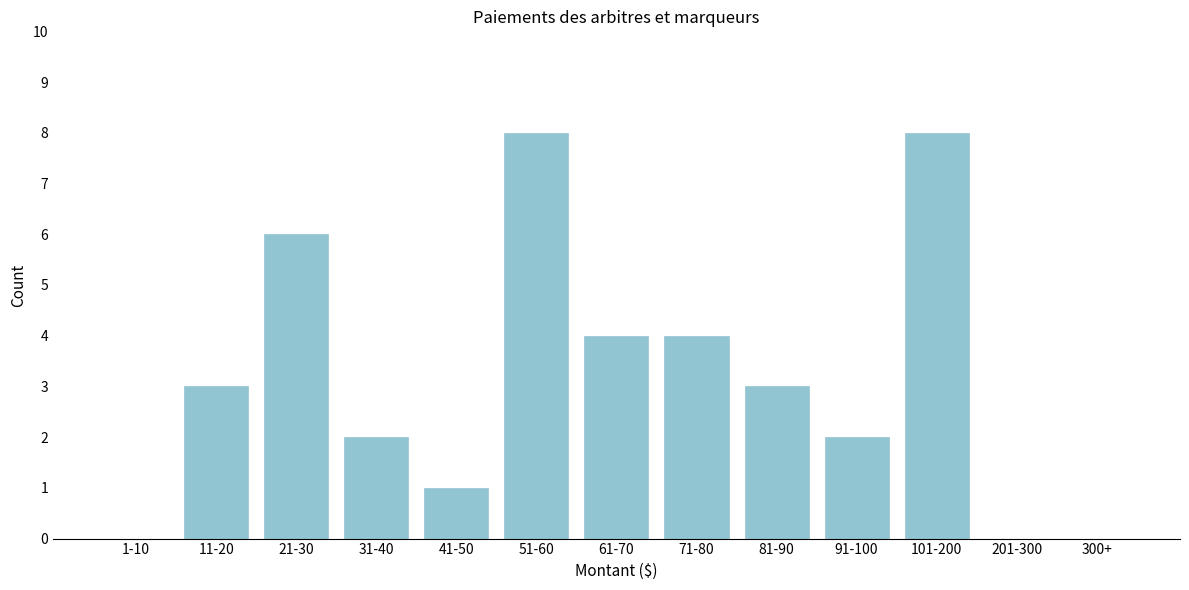

Reading right to left, list all the values displayed in this chart.

300+=0	201-300=0	101-200=8	91-100=2	81-90=3	71-80=4	61-70=4	51-60=8	41-50=1	31-40=2	21-30=6	11-20=3	1-10=0